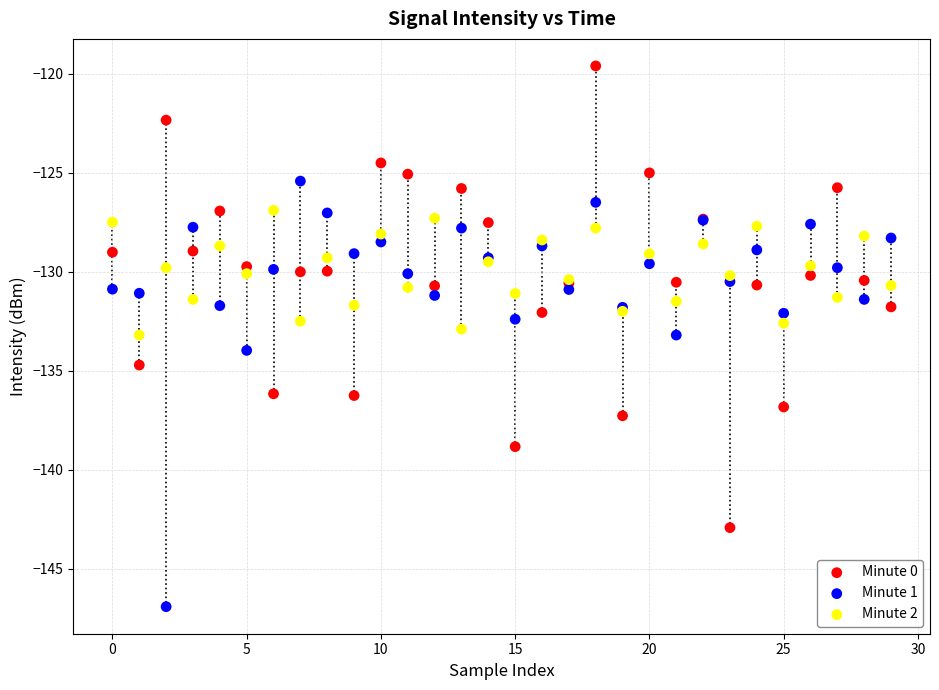

Which series contains the highest Y value?

Minute 0